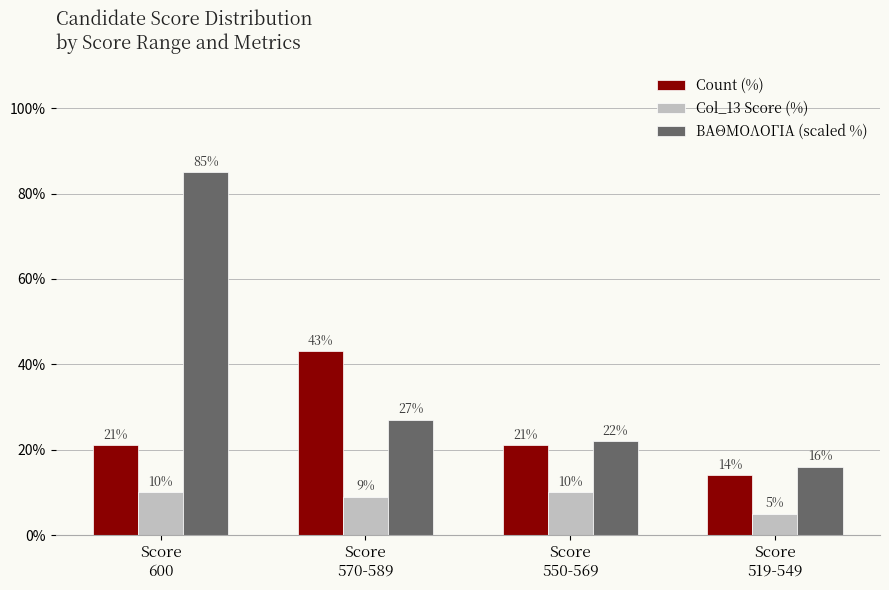

Reading left to right, transcribe all the data shown in this chart.

Count (%): Score
600=21	Score
570-589=43	Score
550-569=21	Score
519-549=14
Col_13 Score (%): Score
600=10	Score
570-589=9	Score
550-569=10	Score
519-549=5
ΒΑΘΜΟΛΟΓΙΑ (scaled %): Score
600=85	Score
570-589=27	Score
550-569=22	Score
519-549=16